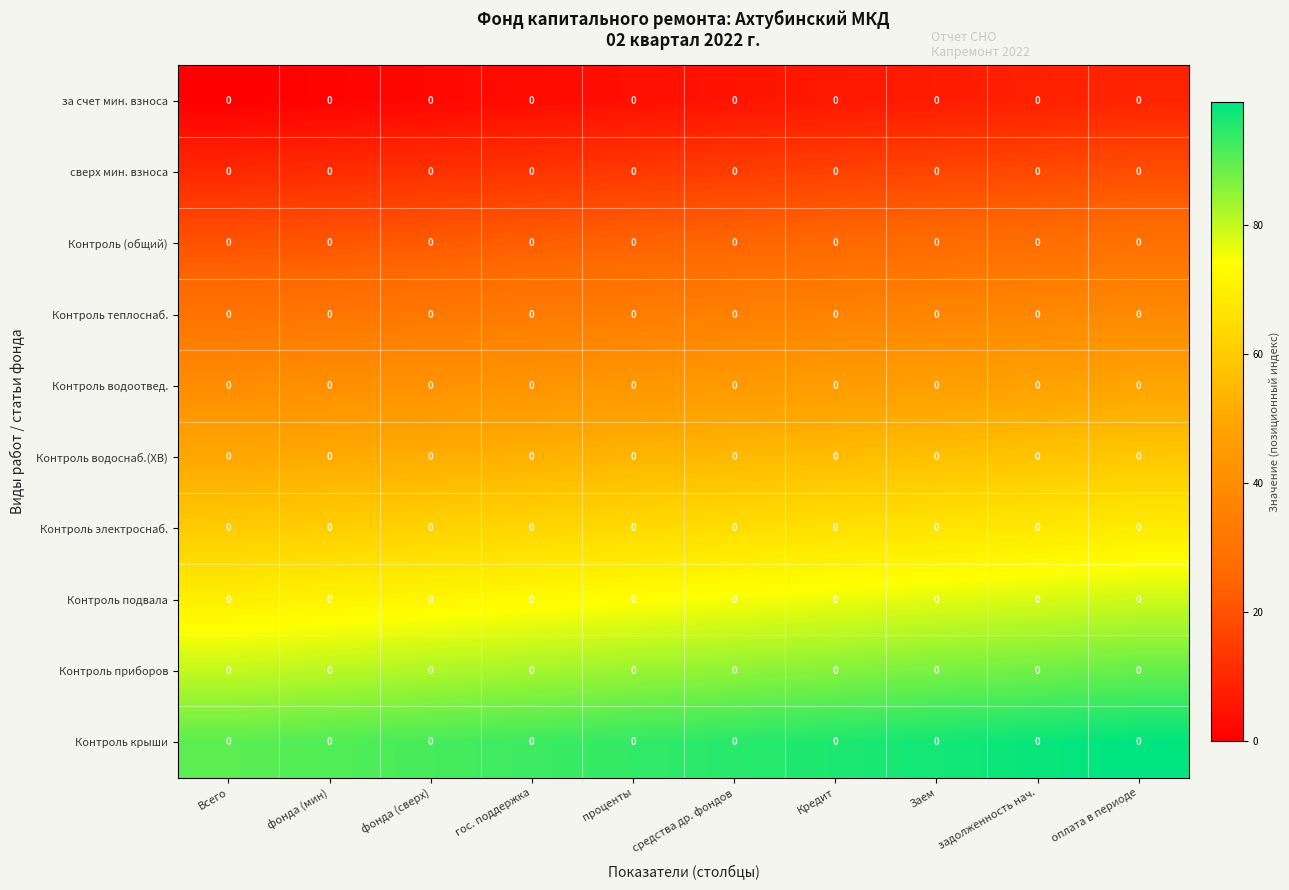

At how many categories does at least one series exceed 57?

10